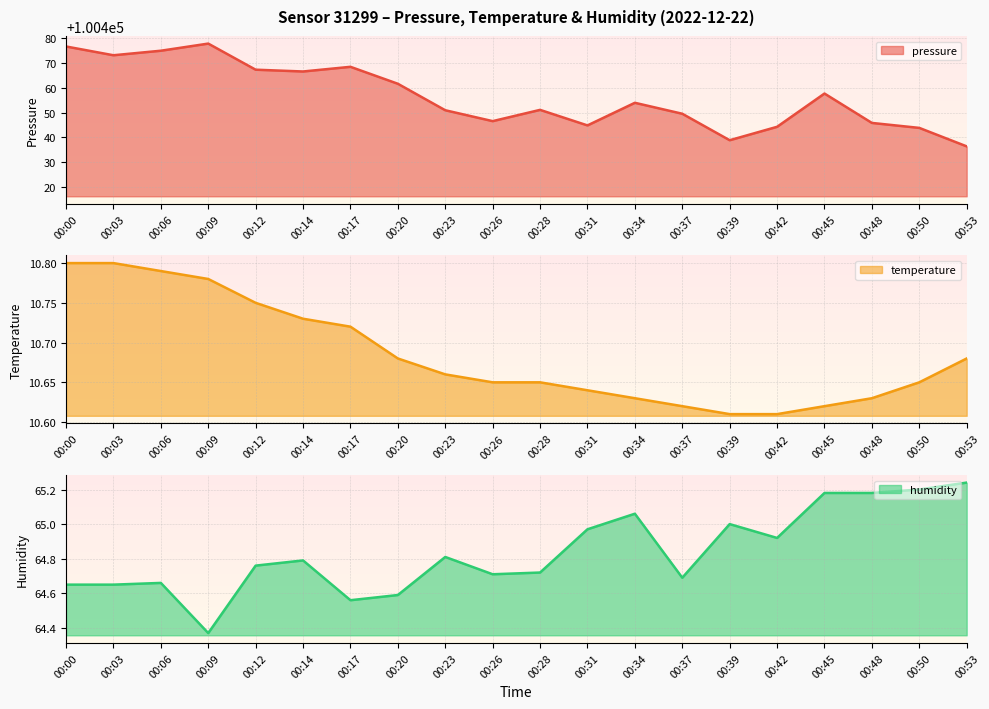

What is the difference between the highest and lowest values at 00:34?

100443.3